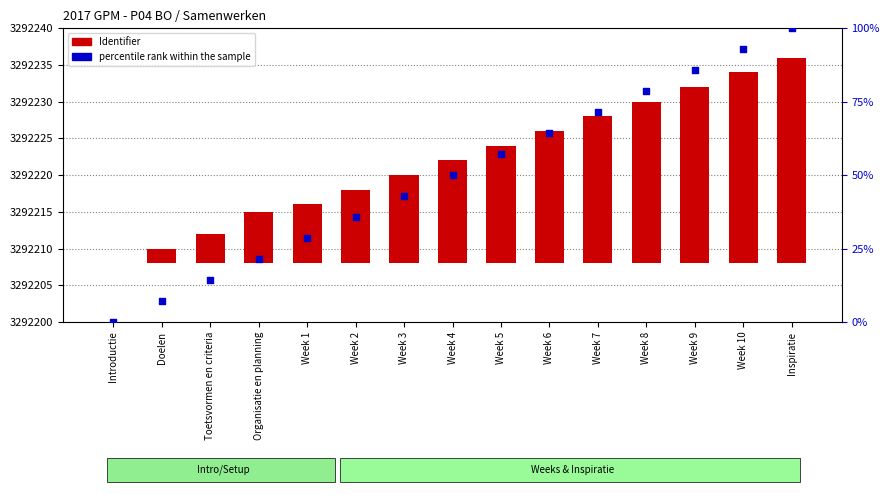

What are all the series names shown in the legend?

Identifier, percentile rank within the sample